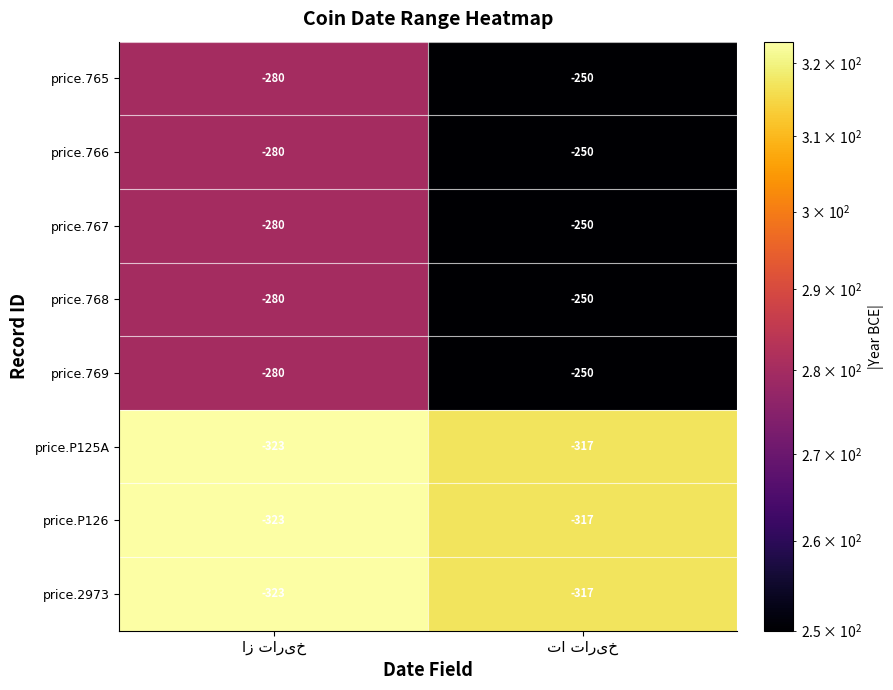

Reading right to left, transcribe all the data shown in this chart.

price.765: -250	-280
price.766: -250	-280
price.767: -250	-280
price.768: -250	-280
price.769: -250	-280
price.P125A: -317	-323
price.P126: -317	-323
price.2973: -317	-323